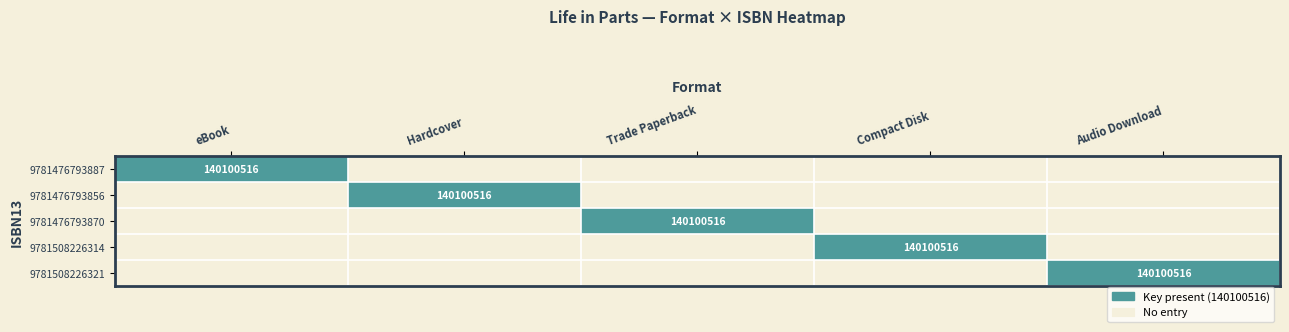

Which has a higher value, Audio Download or eBook?

eBook